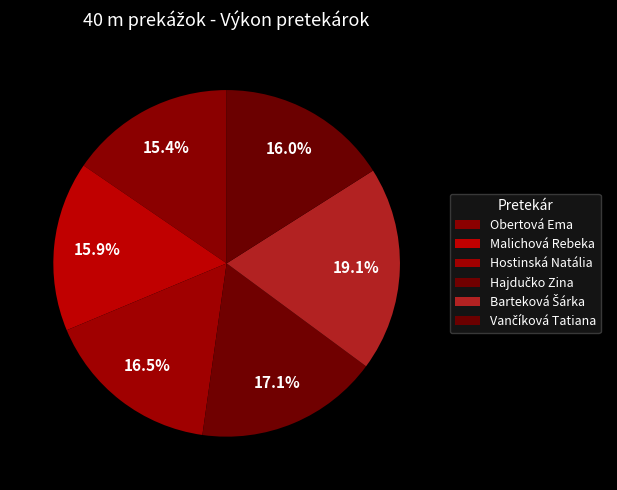

To the nearest percent, what portion does Malichová Rebeka represent?

16%